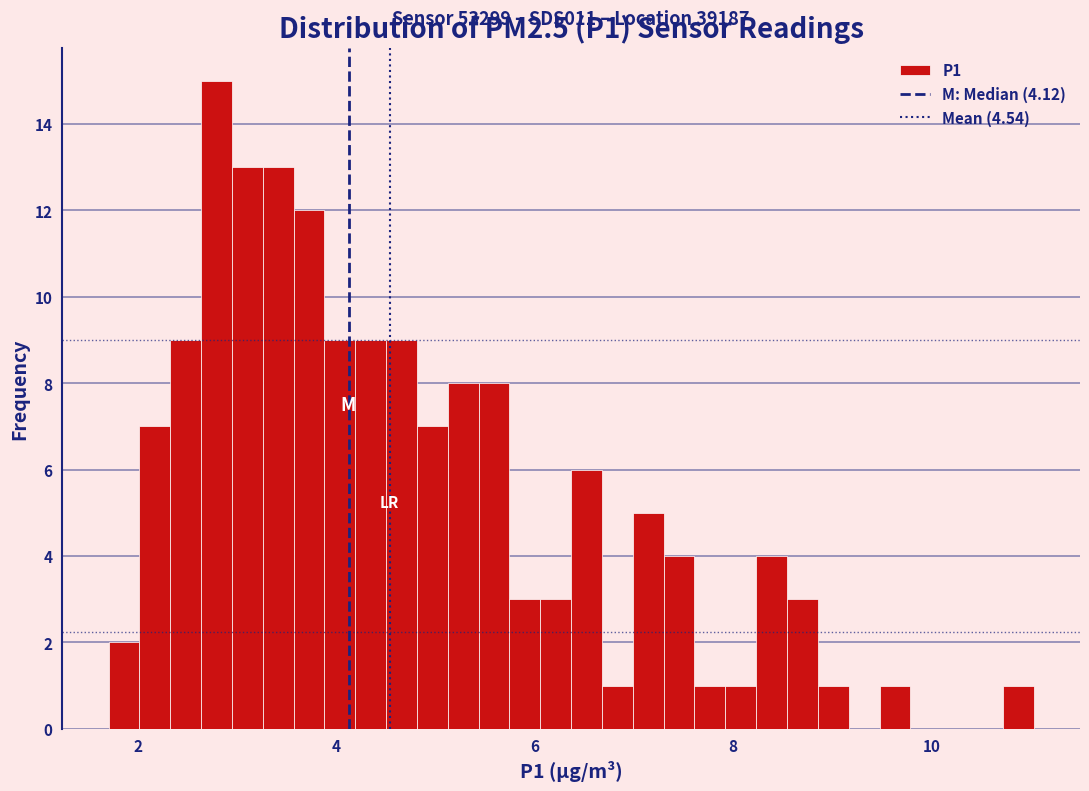

Read against the x-axis, roughly where is the centre of the tallest bar?

2.8